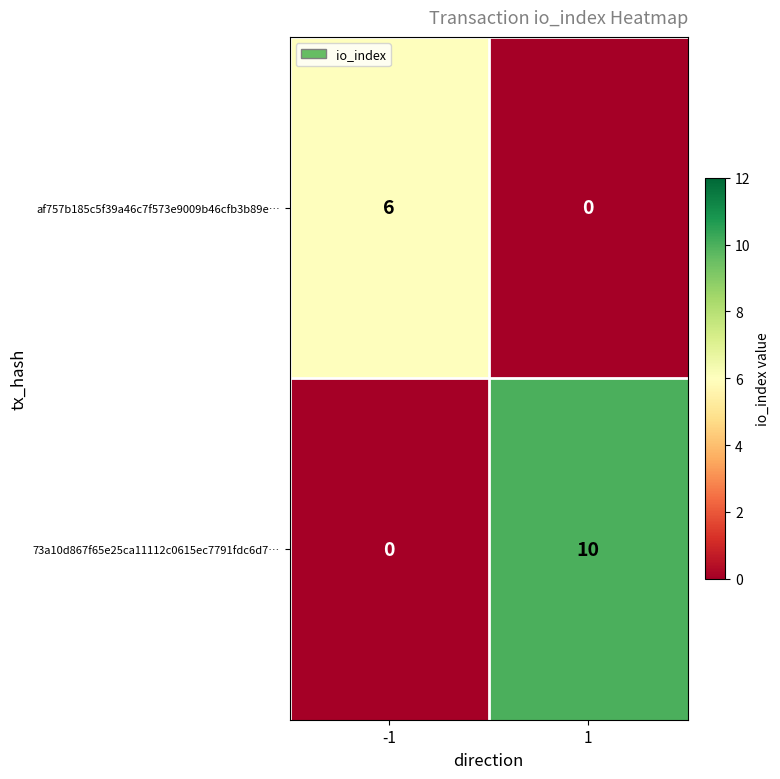

Read the 73a10d867f65e25ca11112c0615ec7791fdc6d7… value at 1, to the nearest 10.

10